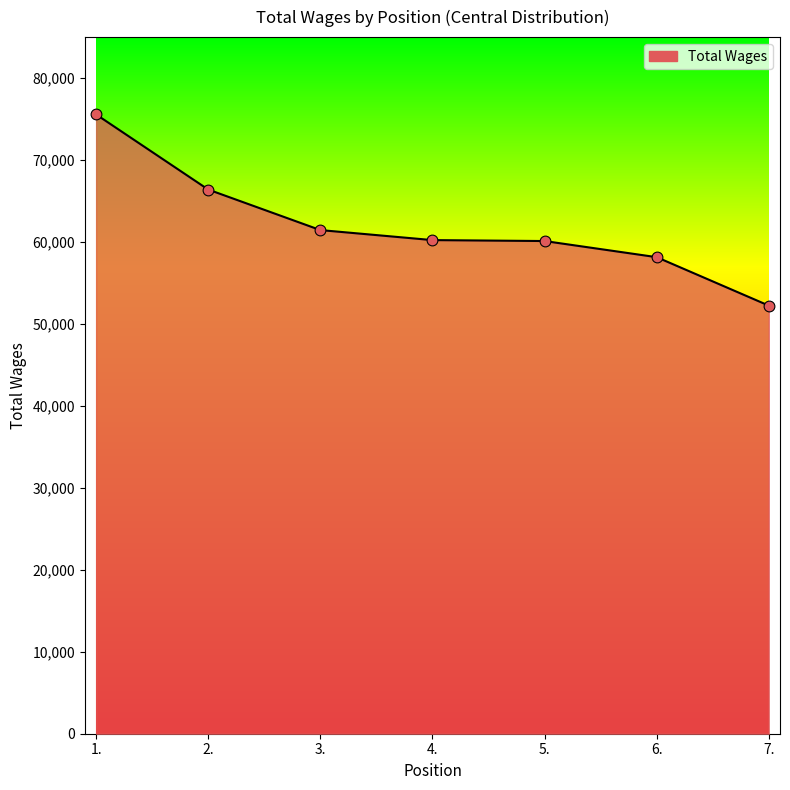

What is the ratio of the value at 2. to the value at 6.?

1.1